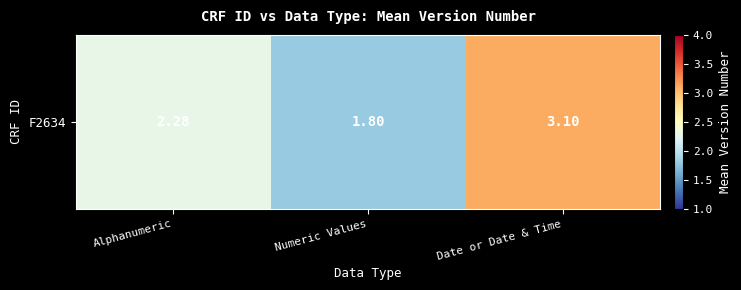

What is the difference between the values at Numeric Values and Alphanumeric?

0.5